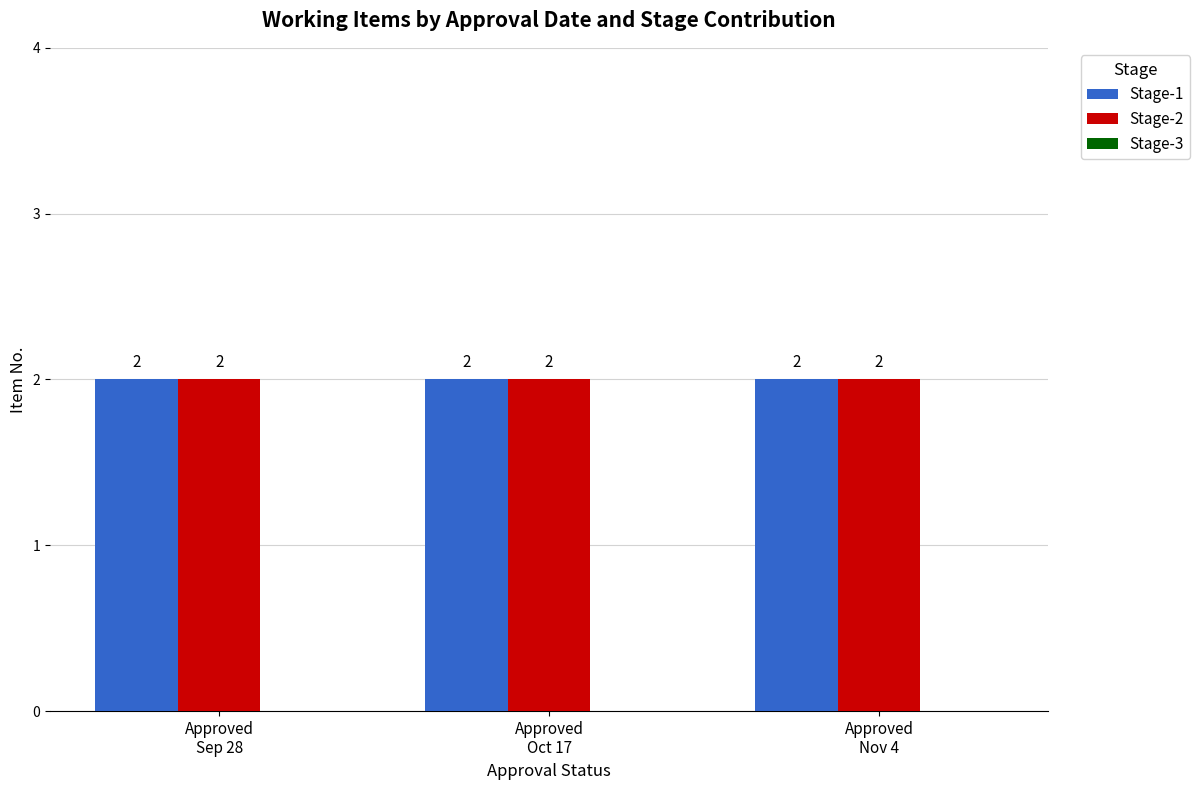

The value of Stage-1 at Approved
Sep 28 is 2. True or false?

True